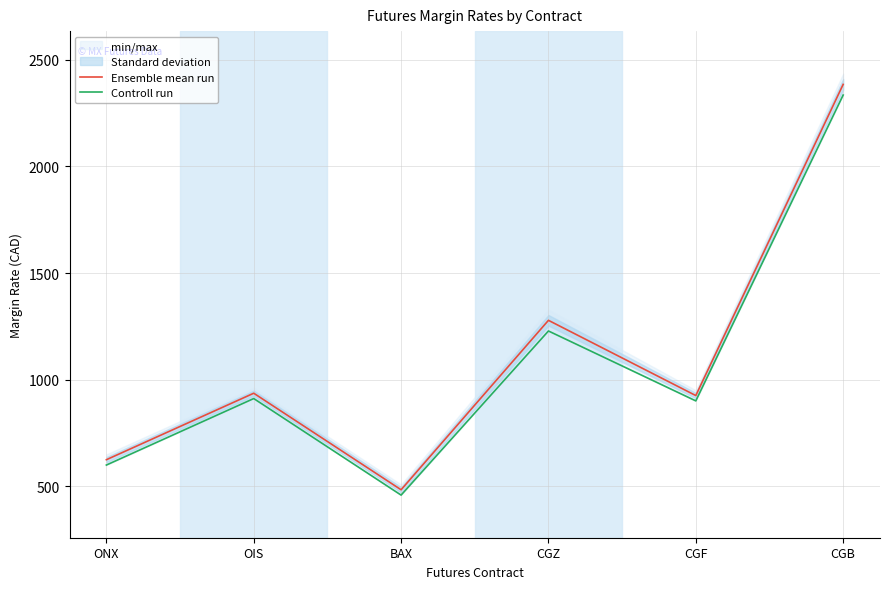

What is the highest value of the Controll run series?

2335